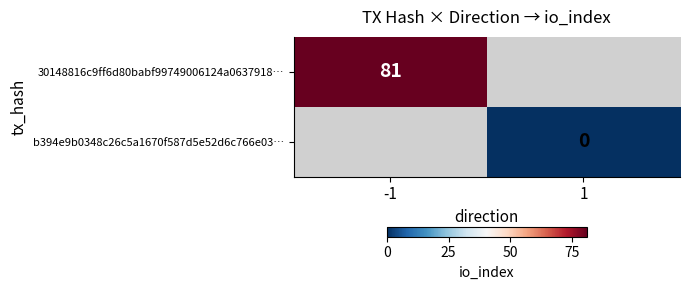

The value of 30148816c9ff6d80babf99749006124a0637918… at -1 is 81. True or false?

True